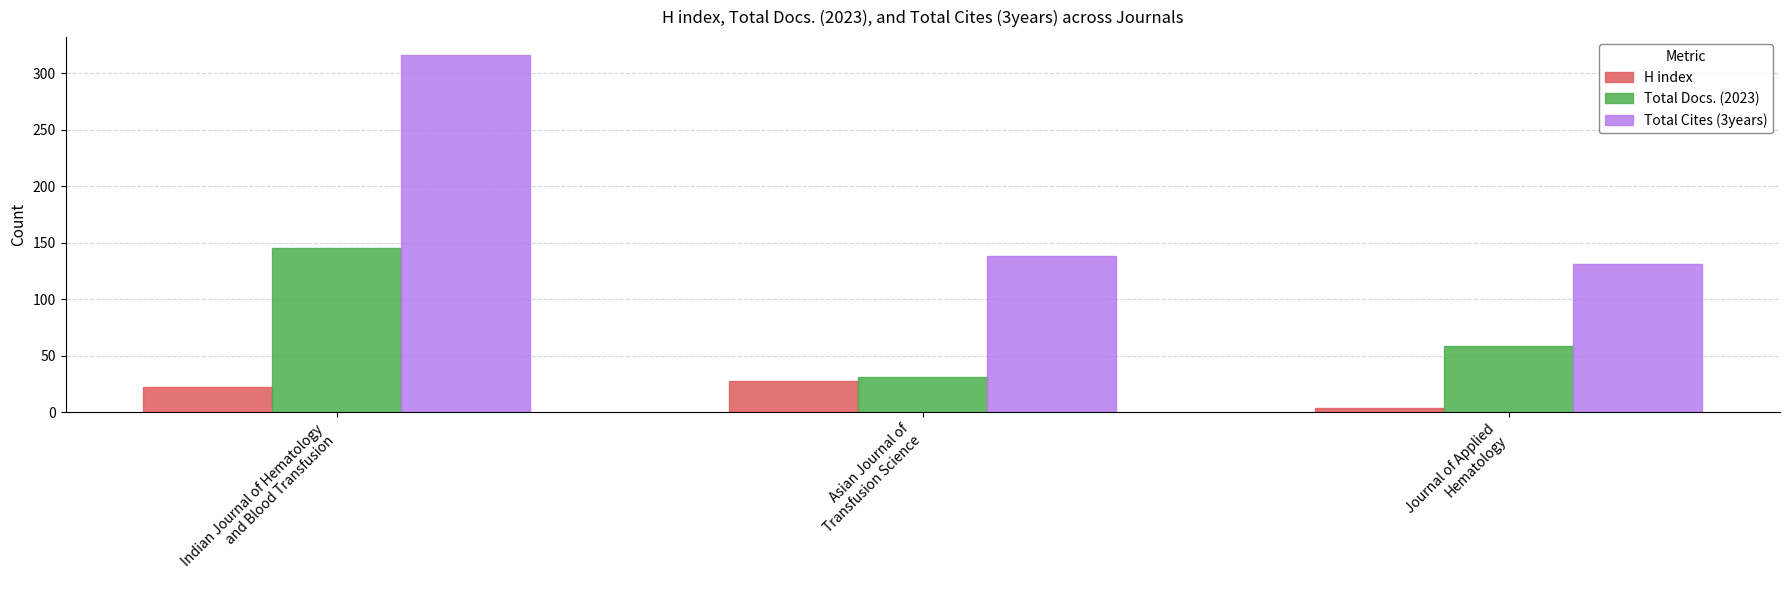

Between Indian Journal of Hematology
and Blood Transfusion and Asian Journal of
Transfusion Science, which series saw the biggest shift?

Total Cites (3years)